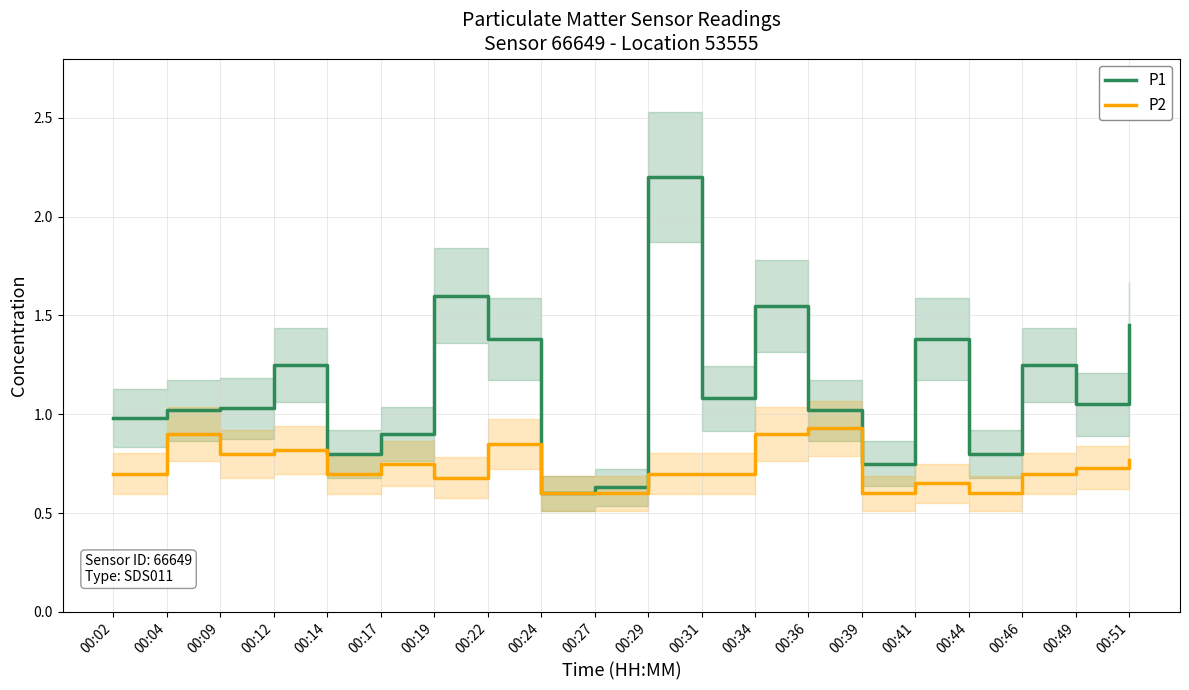

What is the minimum value shown in the chart?

0.6